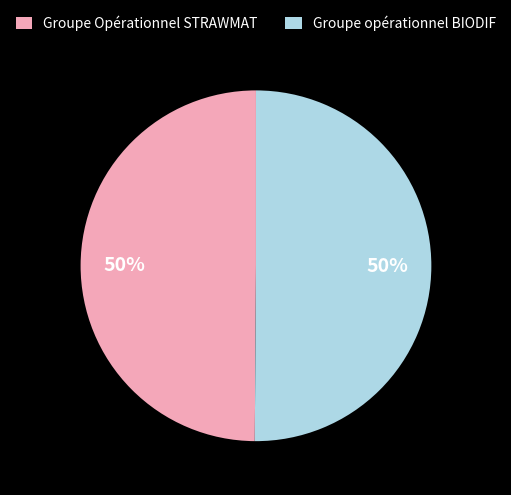

To the nearest percent, what is the combined percentage of Groupe Opérationnel STRAWMAT and Groupe opérationnel BIODIF?

100%